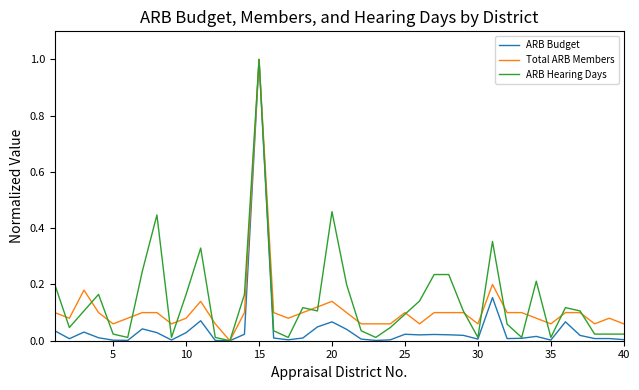

Which series has the largest total across all categories?

ARB Hearing Days